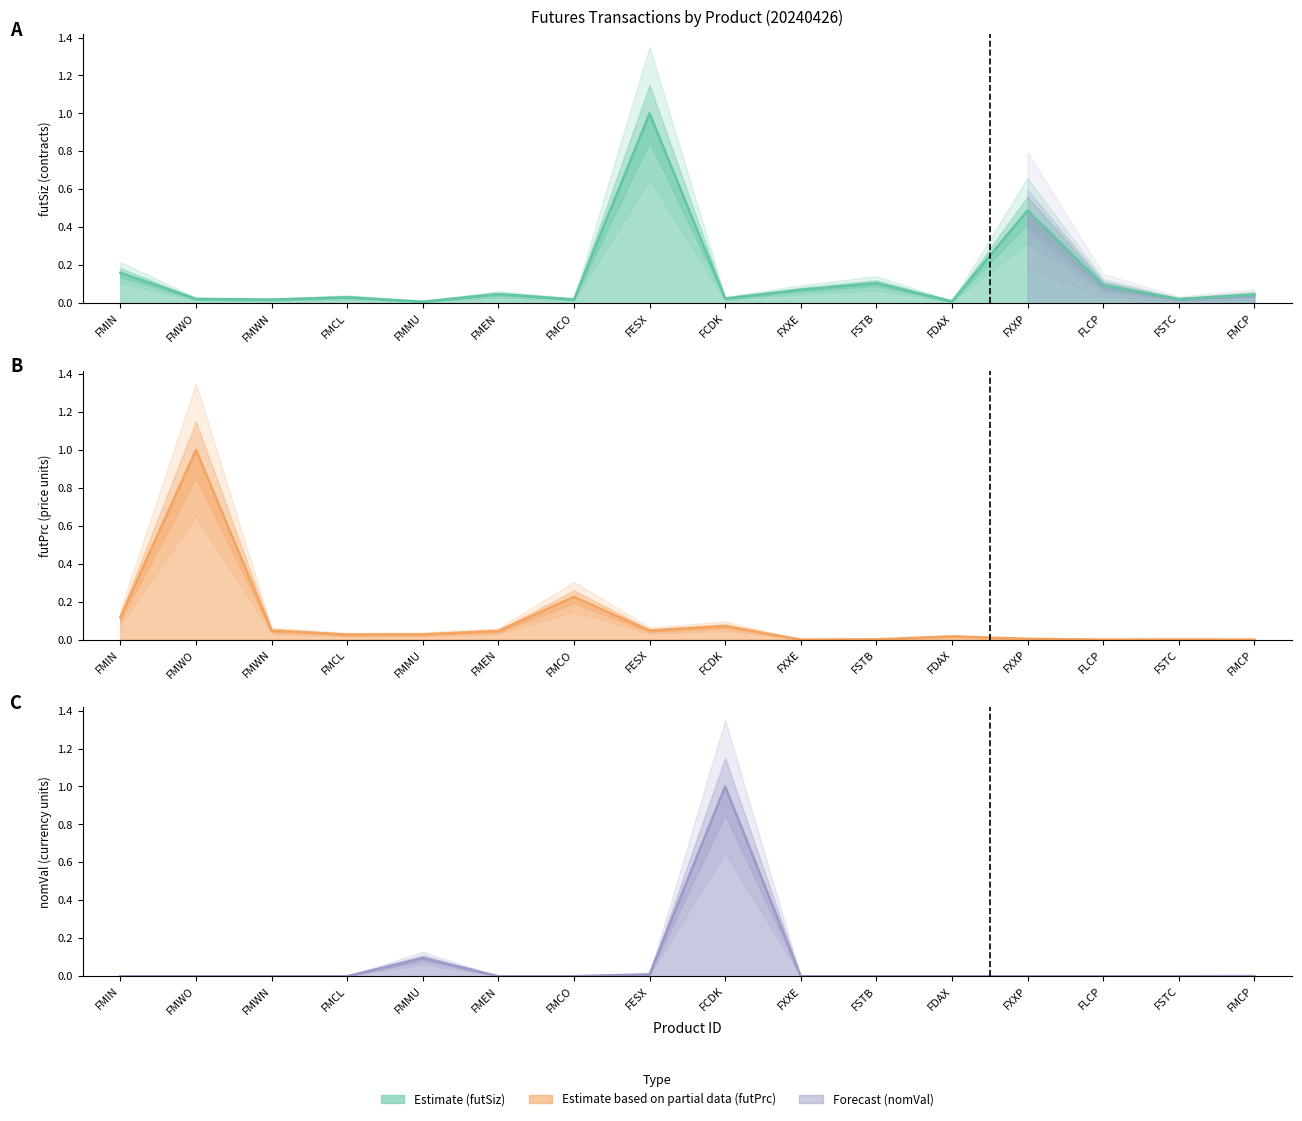

Reading left to right, list all the values displayed in this chart.

futSiz: 0.2	0.0	0.0	0.0	0.0	0.0	0.0	1.0	0.0	0.1	0.1	0.0	0.5	0.1	0.0	0.0
futPrc_k: 0.1	1.0	0.0	0.0	0.0	0.0	0.2	0.0	0.1	0.0	0.0	0.0	0.0	0.0	0.0	0.0
nomVal_k: 0.0	0.0	0.0	0.0	0.1	0.0	0.0	0.0	1.0	0.0	0.0	0.0	0.0	0.0	0.0	0.0